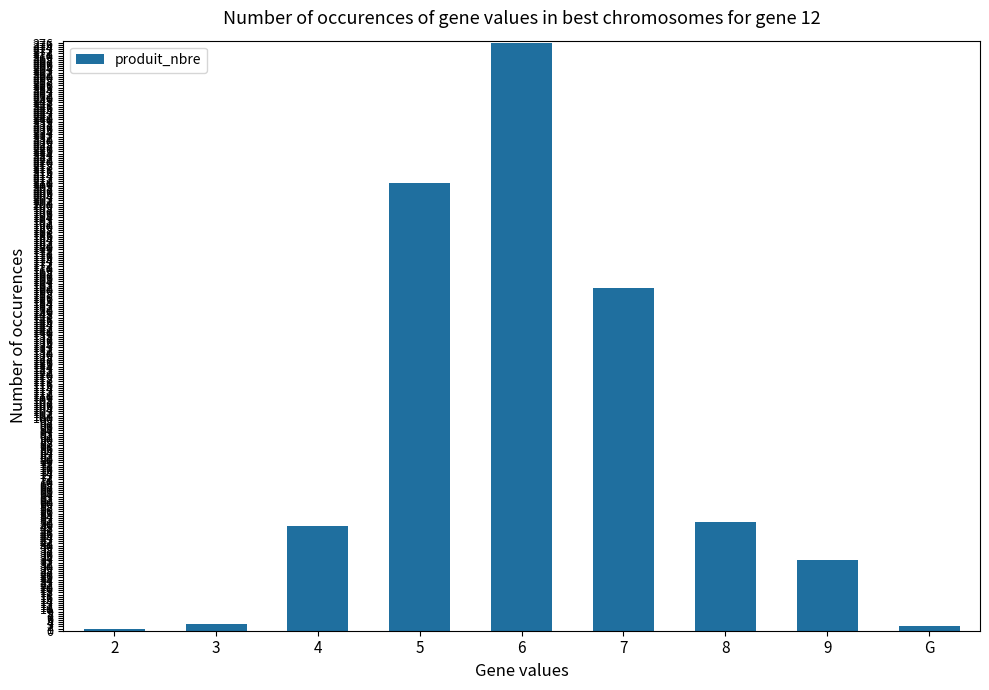

The value at 3 is 3. True or false?

True